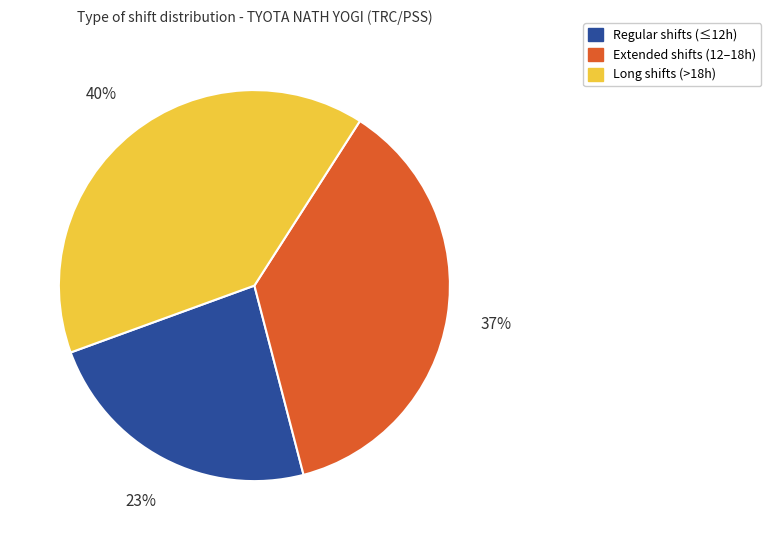

Is it true that Extended shifts (12–18h) is 37% of the pie?

True